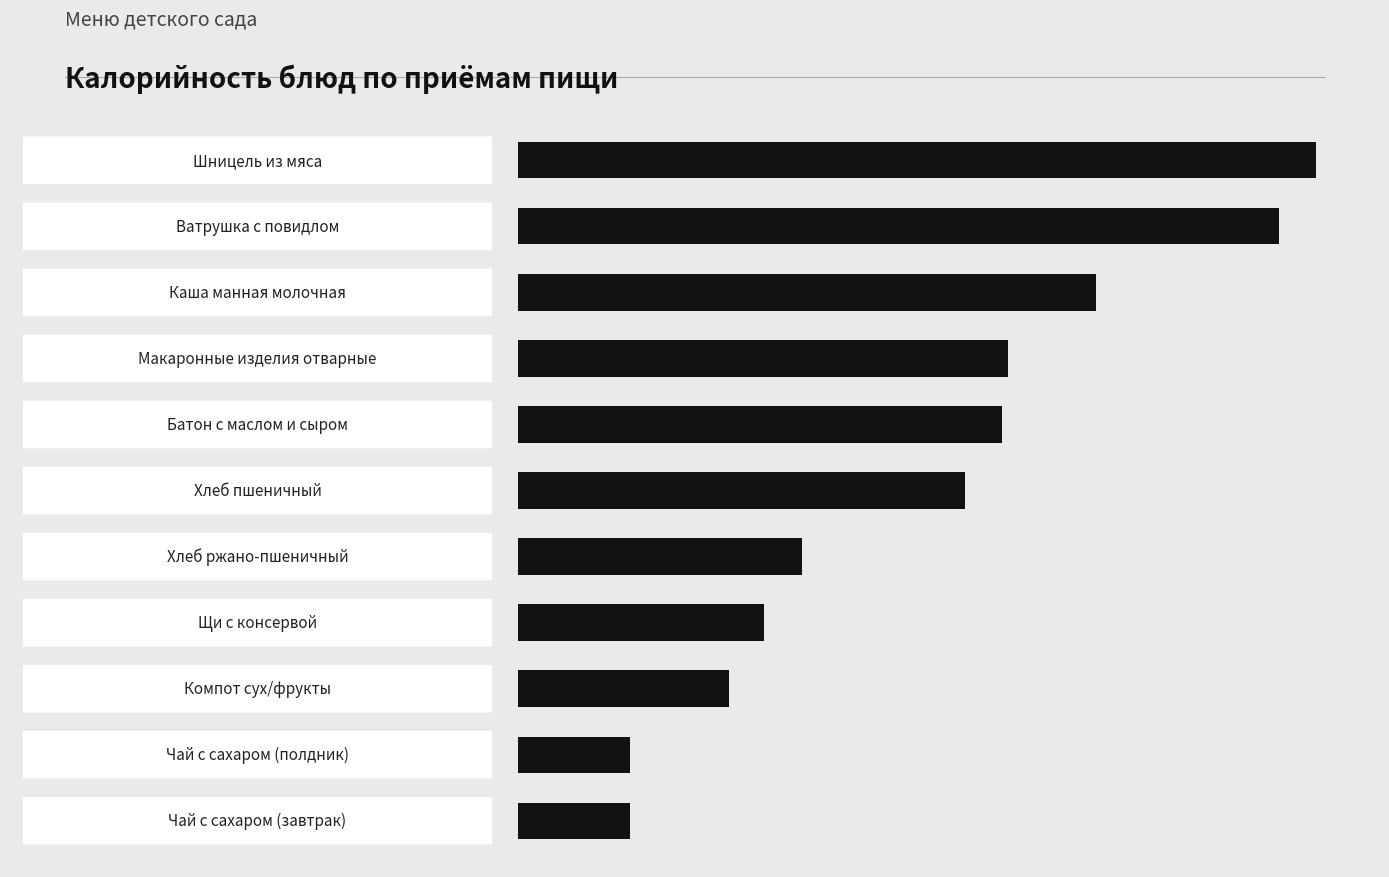

Are the bars horizontal?

Yes